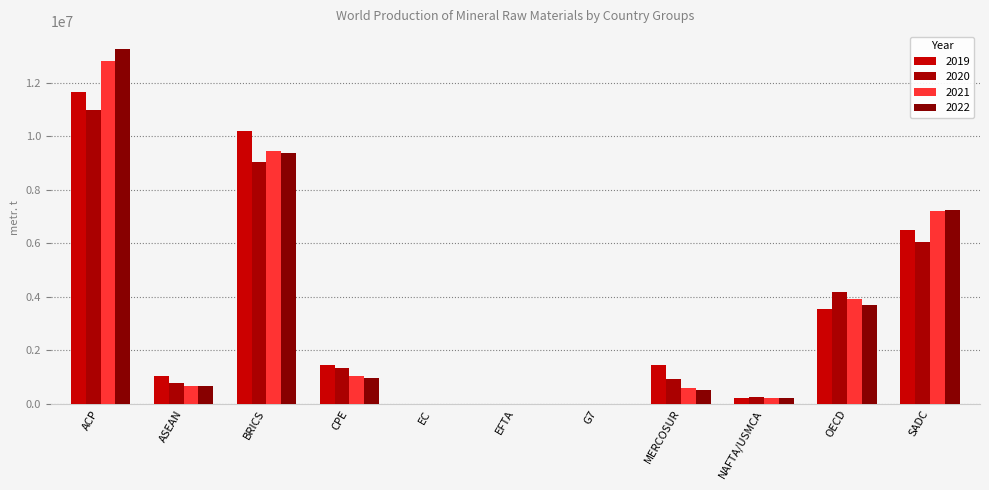

Reading left to right, what are all the values shown in this chart?

2019: 11643290	1036215	10183974	1456000	9290	0	0	1452034	232957	3532057	6484810
2020: 10987658	764610	9042629	1339100	8450	0	0	932721	258045	4179885	6062228
2021: 12789726	673890	9438652	1047000	6600	0	0	597456	225703	3918103	7187206
2022: 13255540	675140	9351264	974000	5900	0	0	529664	220745	3712555	7231370